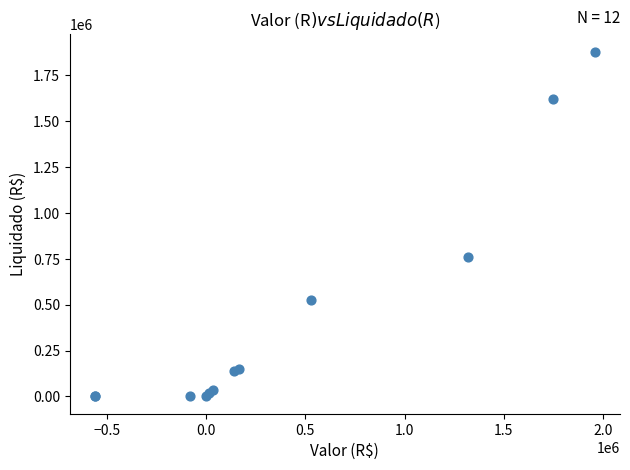

What Y value in the scatter plot is closest to 940038?

760394.4